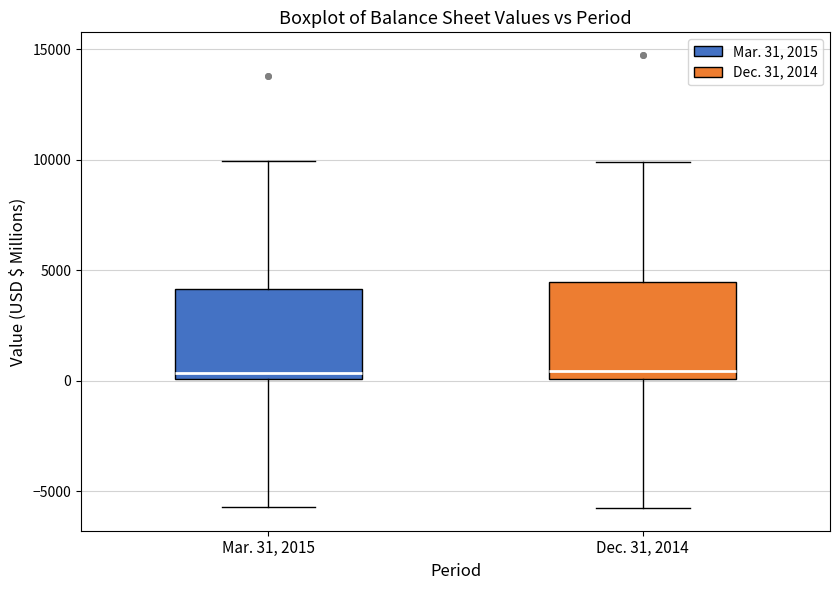

Reading left to right, read every box against the y-axis: the position of its median line, the range the box covers, and the ends of its whiskers. The values are not printed on the chart, so give them approximately, as read against the axis.

Mar. 31, 2015: median 500, box 0 to 4000, whiskers -5500 to 10000
Dec. 31, 2014: median 500, box 0 to 4500, whiskers -6000 to 10000